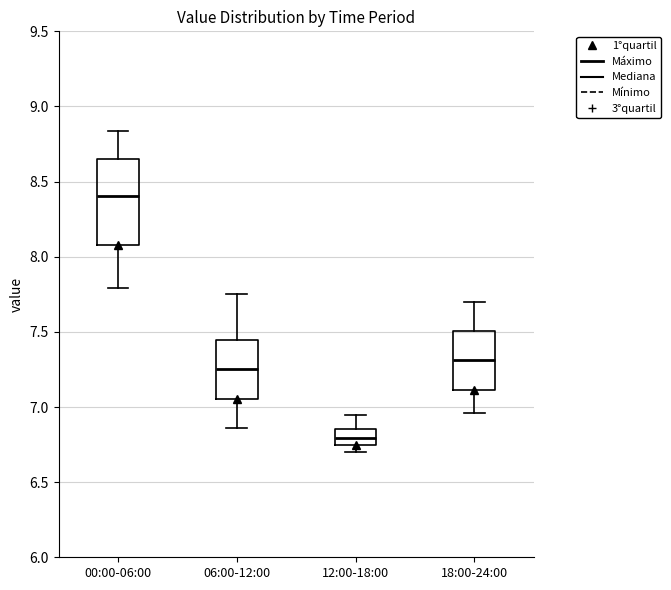

Which box has the highest median line?

00:00-06:00